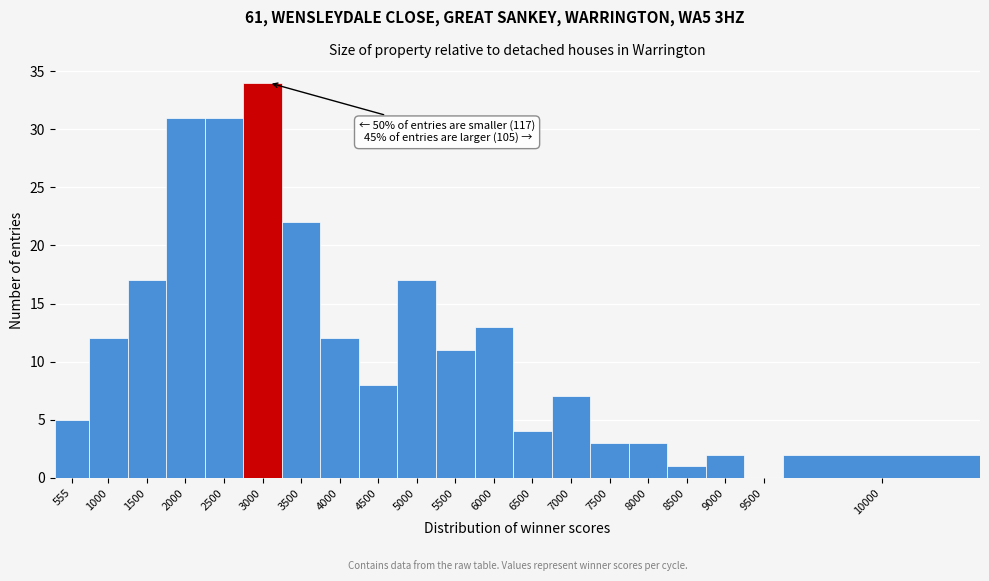

Reading left to right, what are all the values shown in this chart?

555=5	1000=12	1500=17	2000=31	2500=31	3000=34	3500=22	4000=12	4500=8	5000=17	5500=11	6000=13	6500=4	7000=7	7500=3	8000=3	8500=1	9000=2	9500=0	10000=2